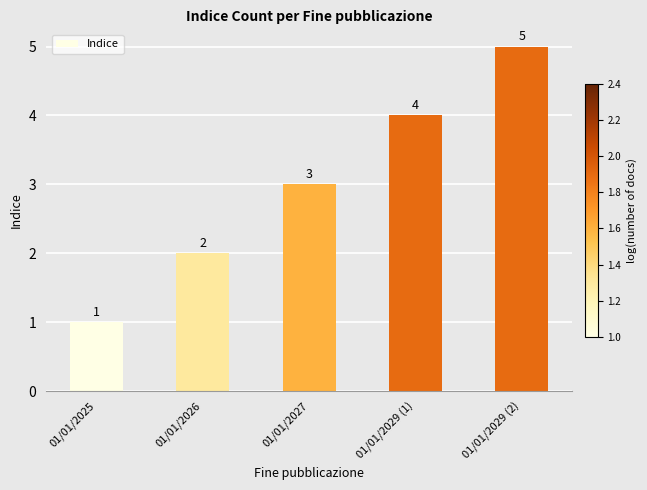

Are the bars horizontal?

No